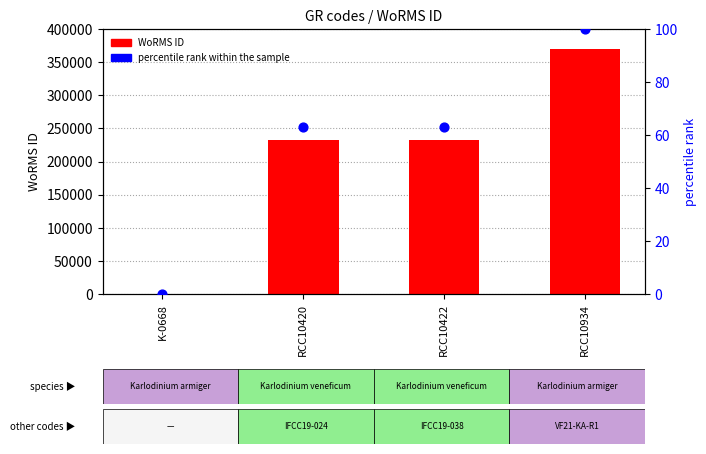

At which category is the sum across all series the highest?

RCC10934